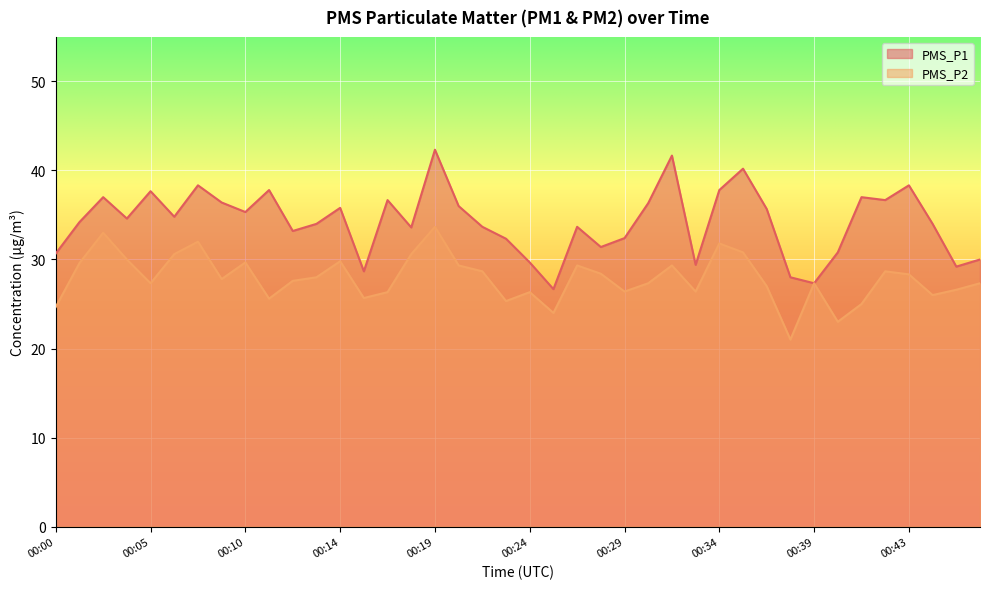

Which label corresponds to the largest value in the chart?

00:19